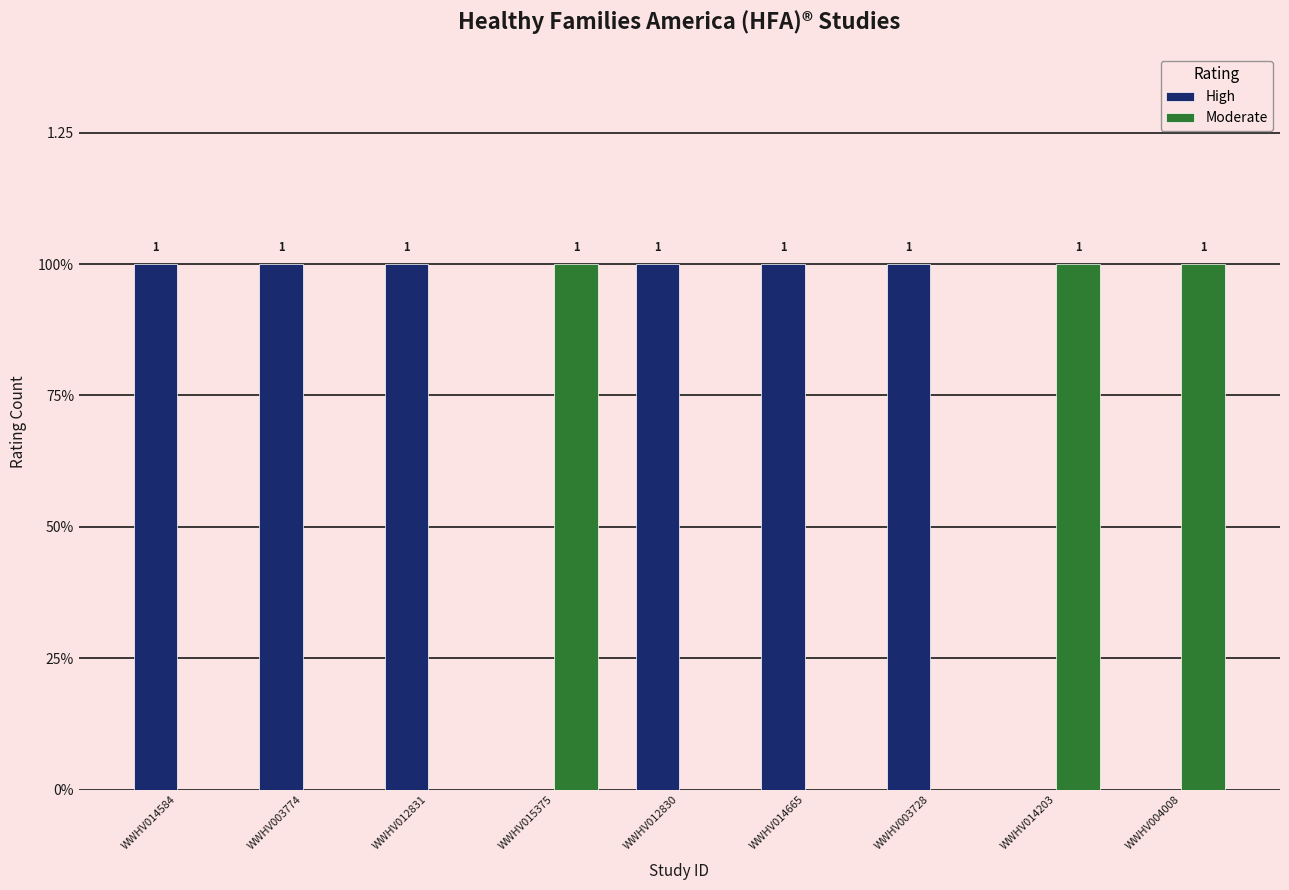

Does the chart contain stacked bars?

No